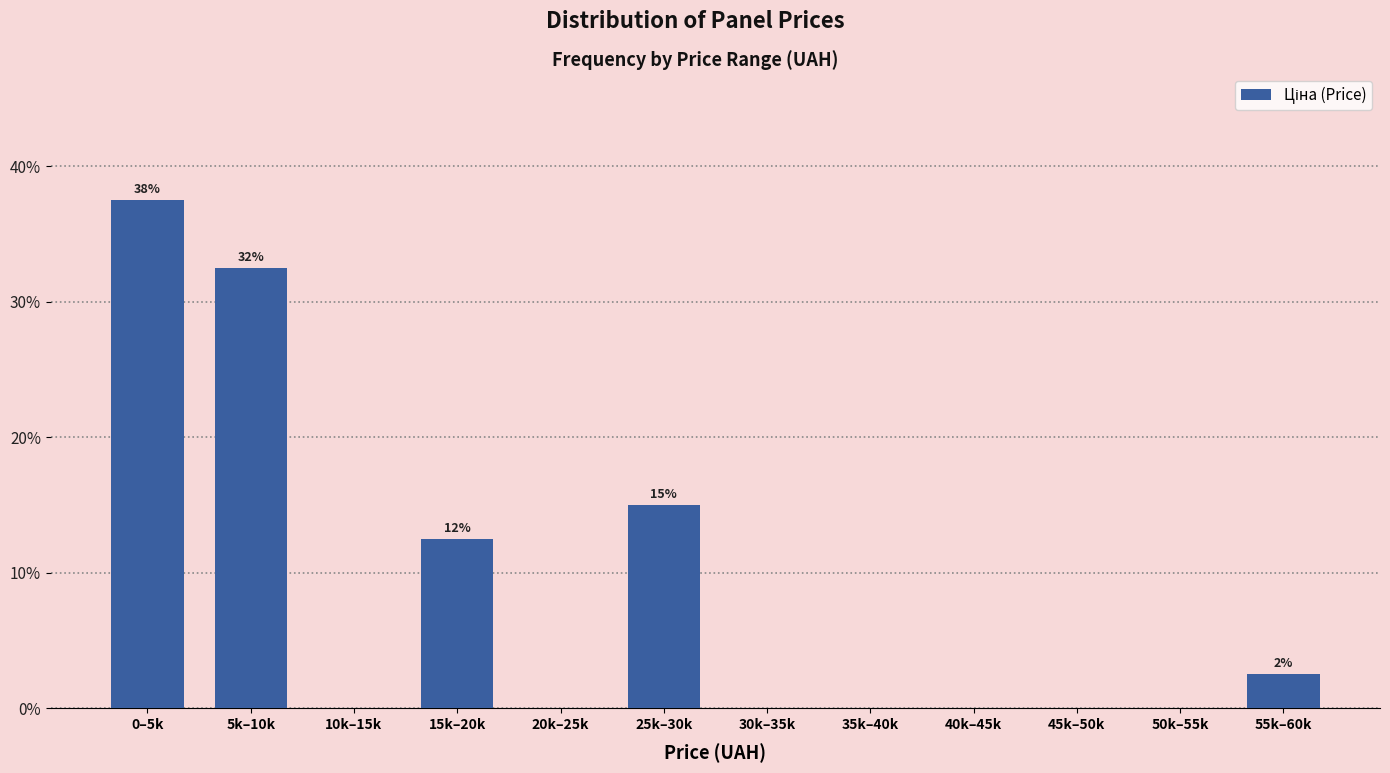

Reading left to right, extract all data points from this chart.

0–5k=37.5	5k–10k=32.5	10k–15k=0.0	15k–20k=12.5	20k–25k=0.0	25k–30k=15.0	30k–35k=0.0	35k–40k=0.0	40k–45k=0.0	45k–50k=0.0	50k–55k=0.0	55k–60k=2.5